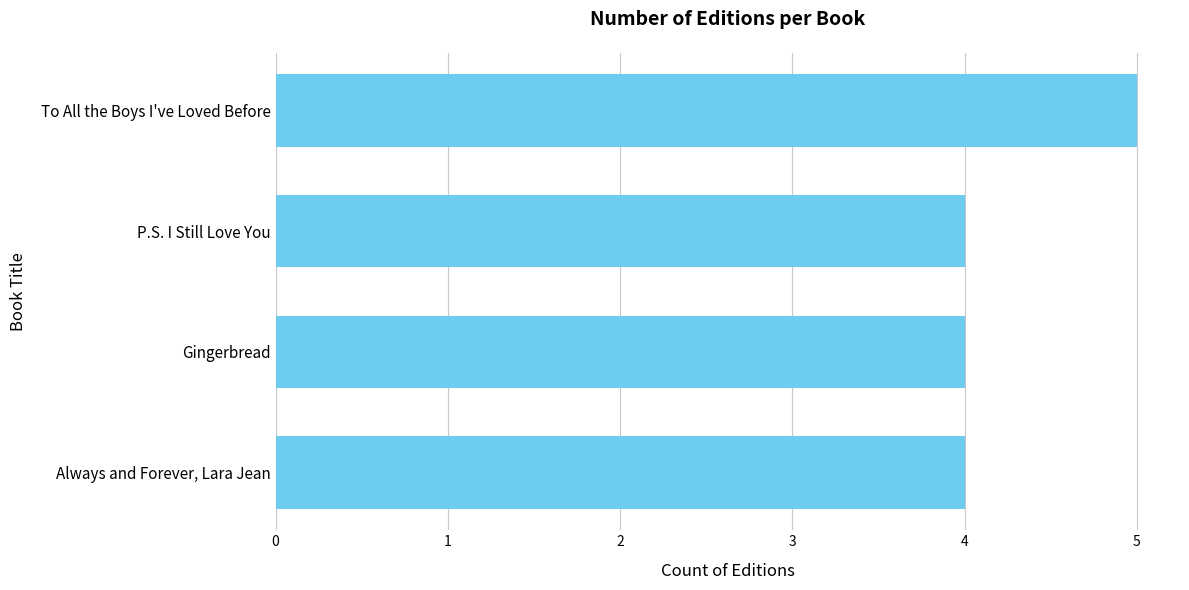

What is the smallest value displayed?

4